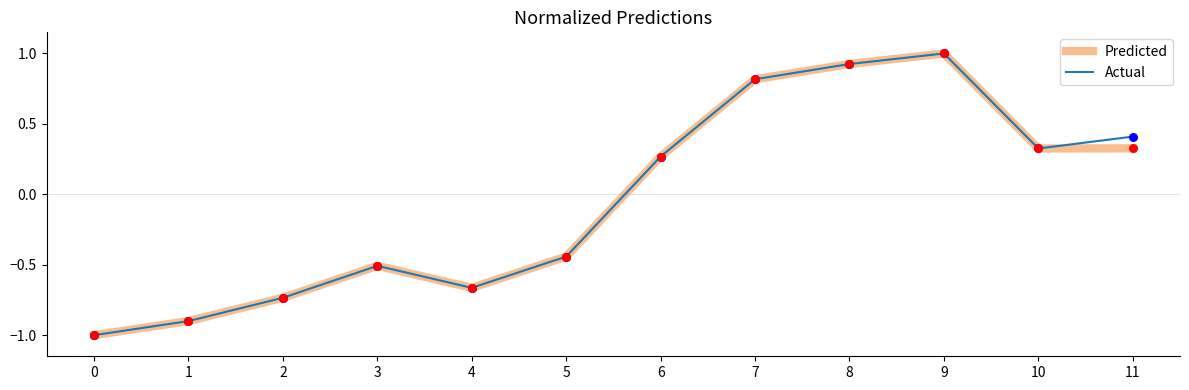

At how many categories does at least one series exceed 0?

6